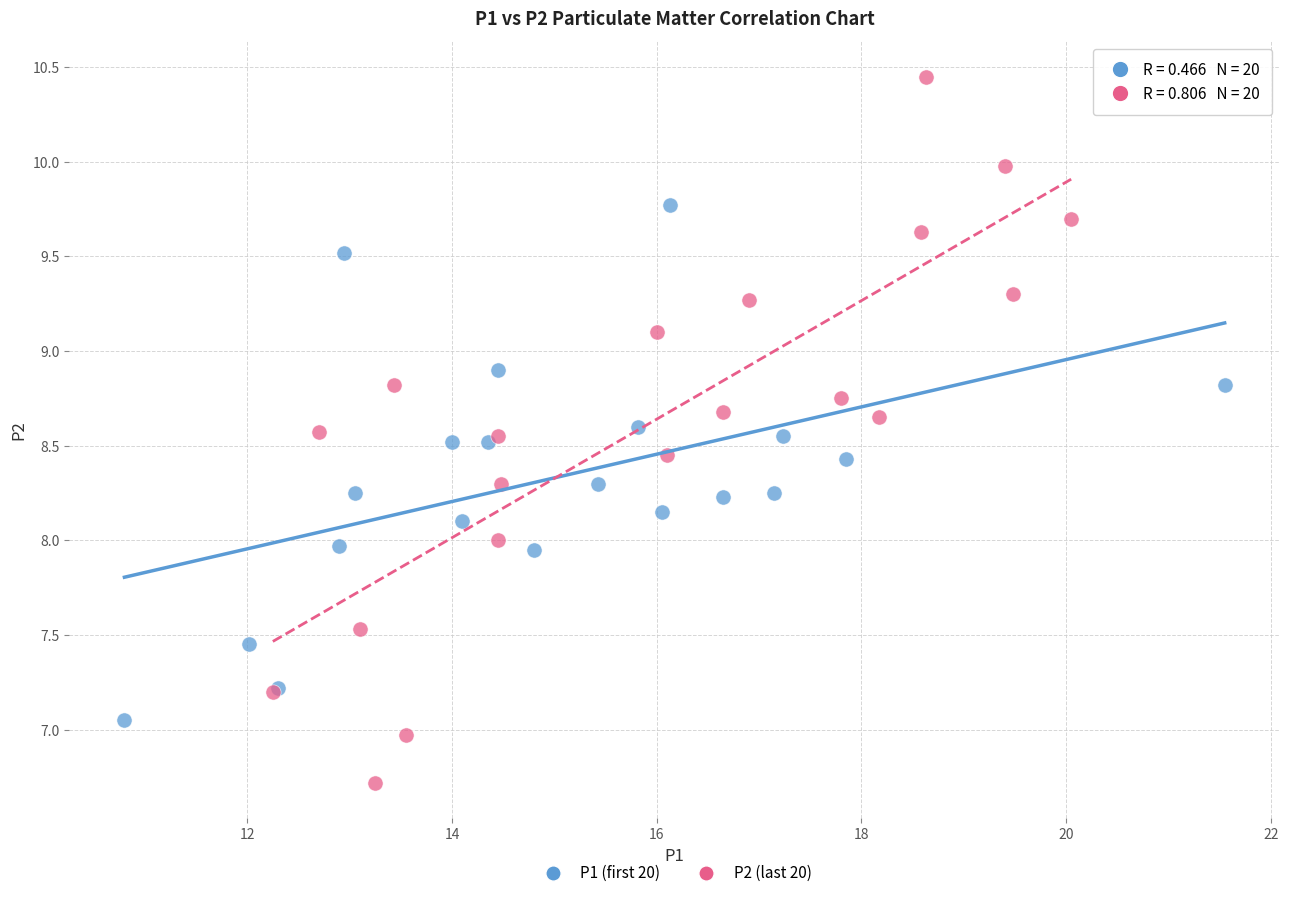

Which series contains the lowest Y value?

P2 (last 20)